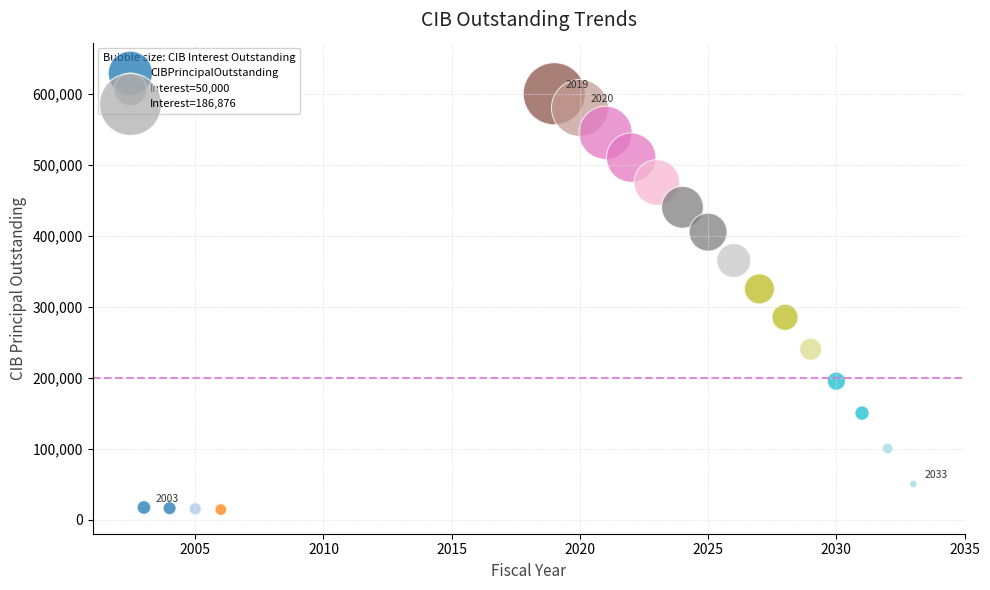

What is the range of Y values (max minus min)?

586000